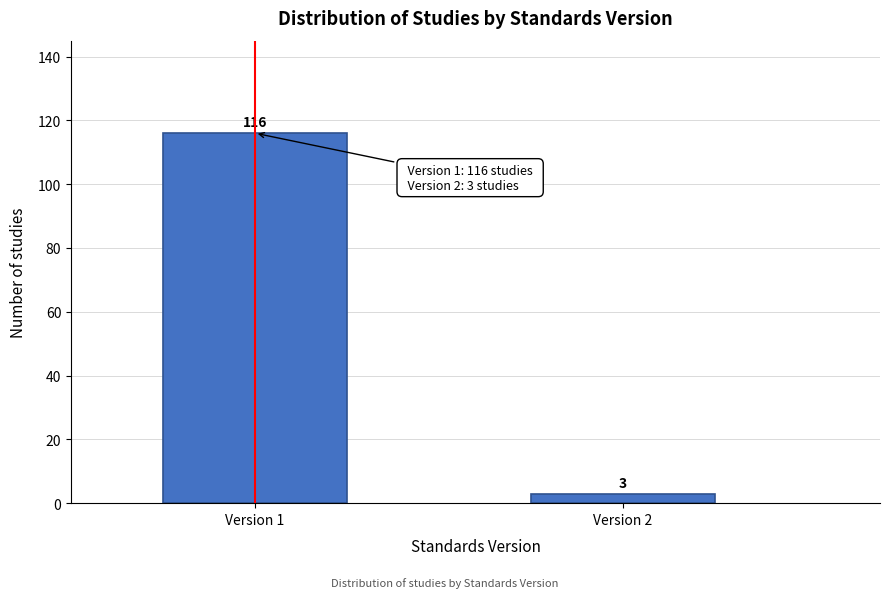

Reading left to right, extract all data points from this chart.

116	3